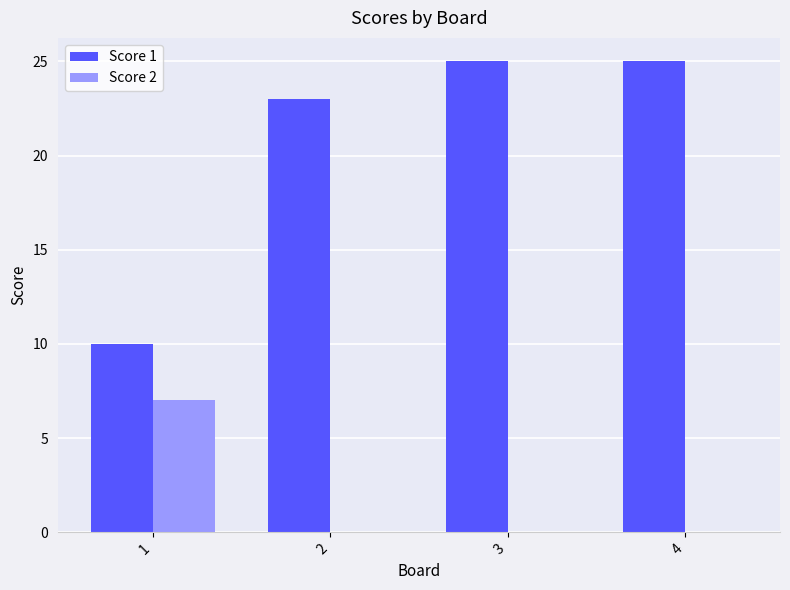

What is the sum of all Score 1 values?

83